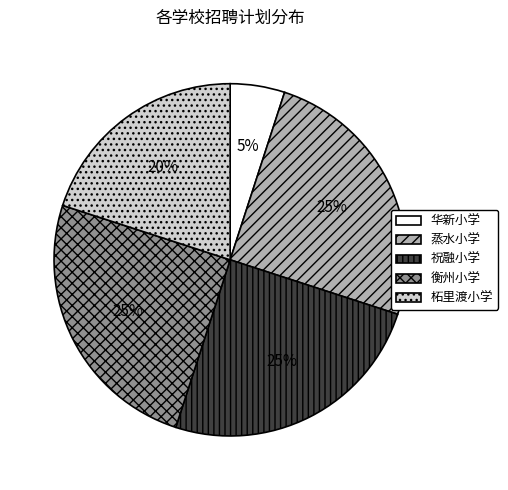

How many segments does this pie chart have?

5